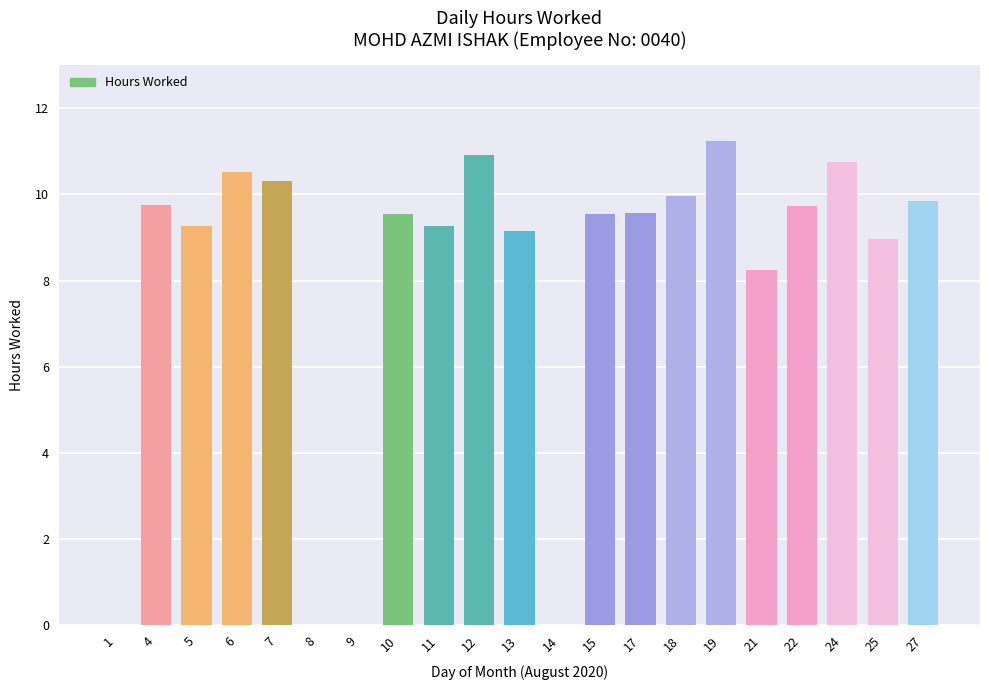

True or false: the data shows 9.3 at 5.

True